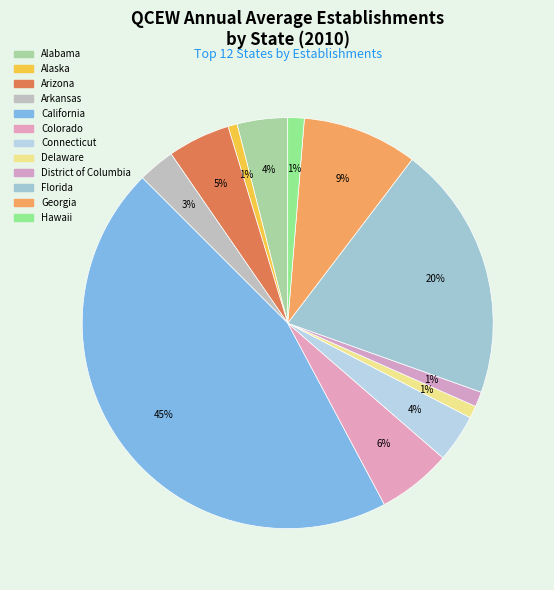

How many segments does this pie chart have?

12